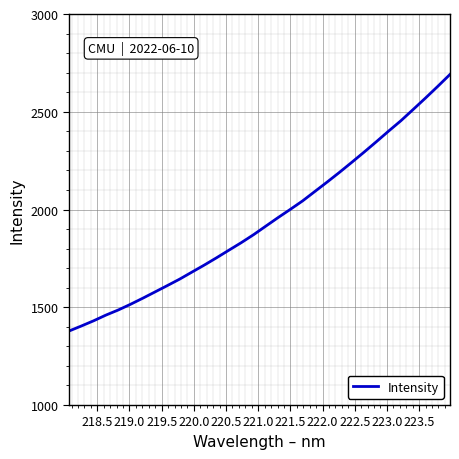

What is the difference between the maximum and minimum values?

1312.6